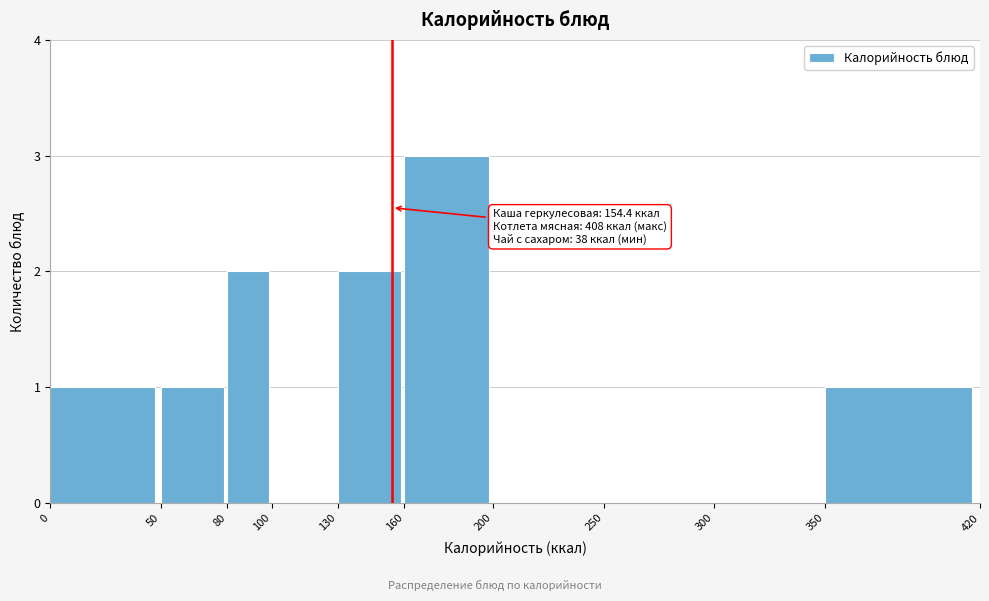

Over which range of the x-axis is the bar tallest?

160 to 200